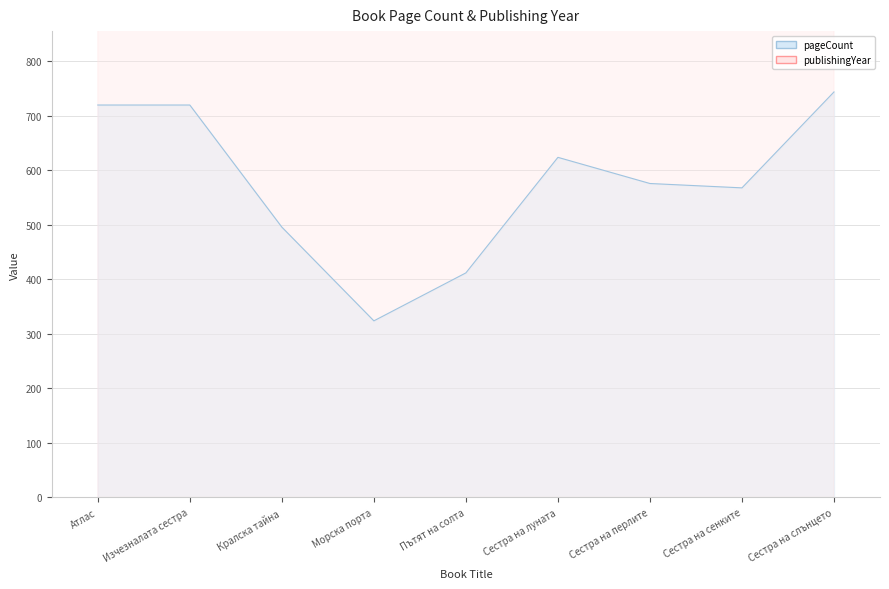

True or false: pageCount and publishingYear intersect in this chart.

False